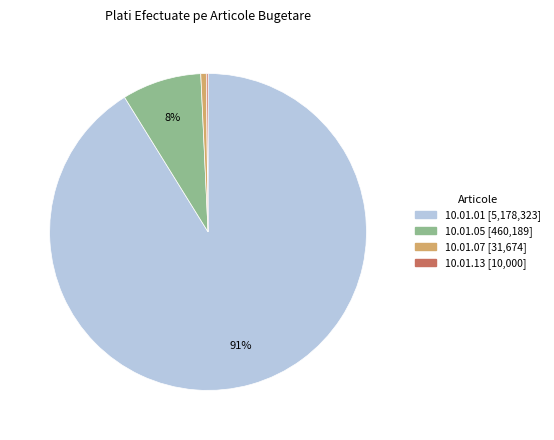

What is the largest slice in the pie chart?

10.01.01